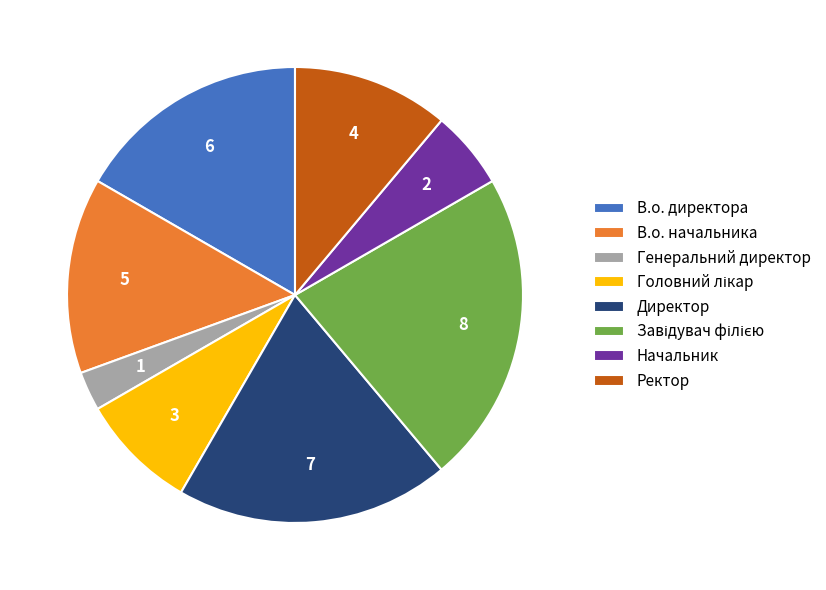

Between Ректор and В.о. начальника, which is larger?

В.о. начальника